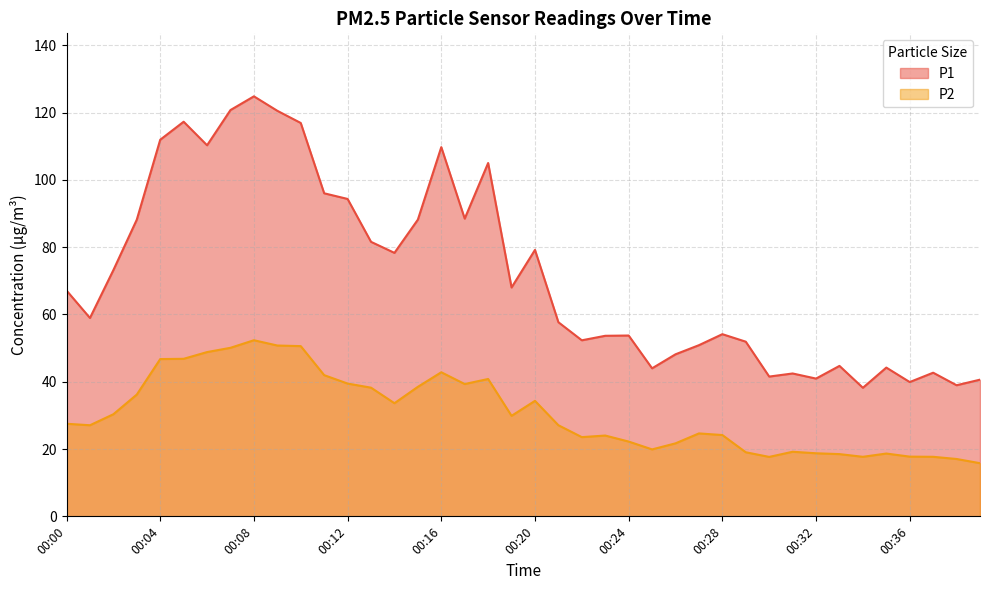

The value of P2 at 00:08 is 52.4. True or false?

True